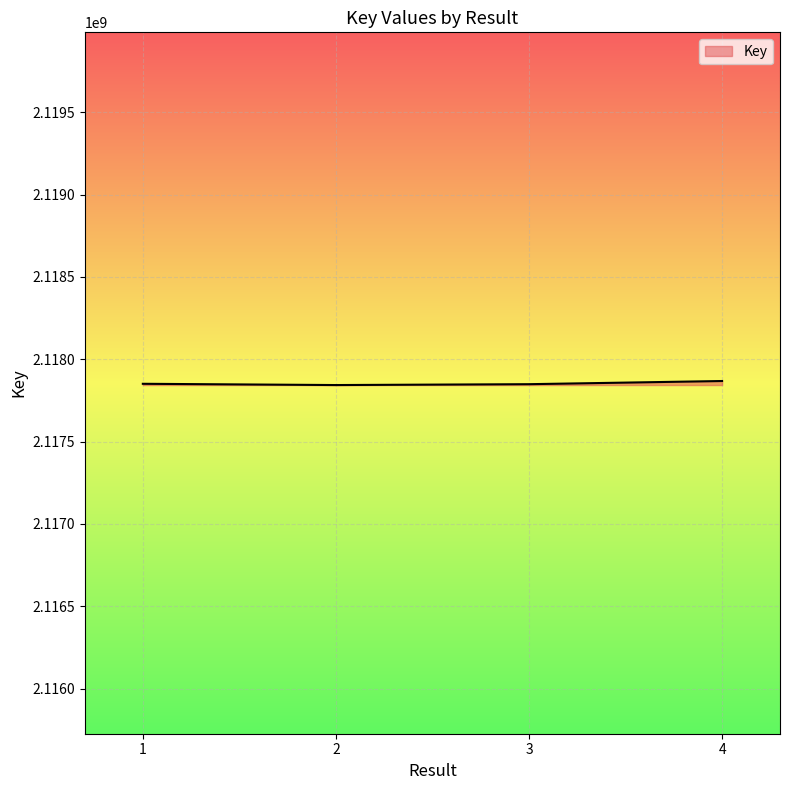

What is the minimum value shown in the chart?

2117843631